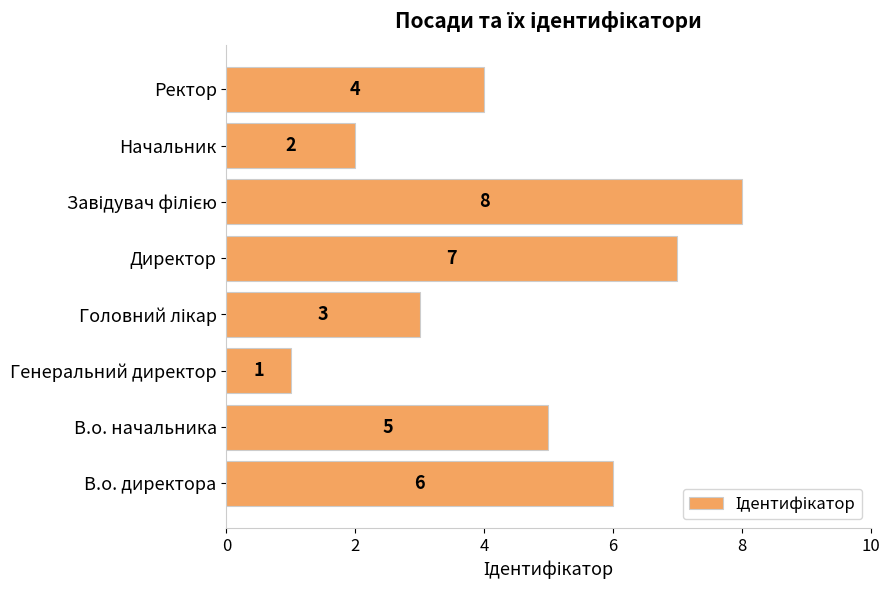

What is the maximum value shown in the chart?

8